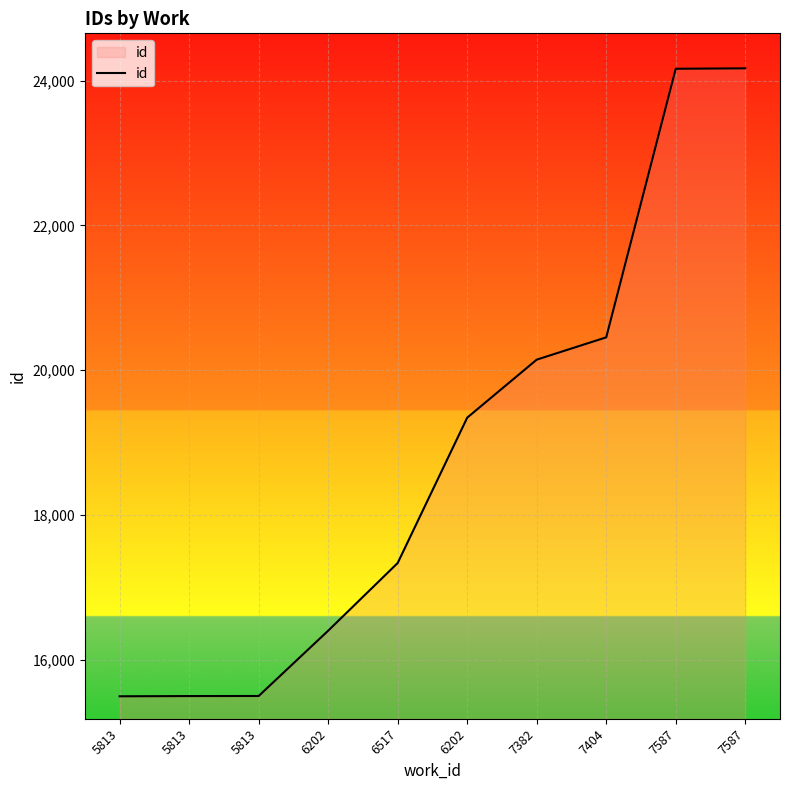

What is the minimum value shown in the chart?

15497